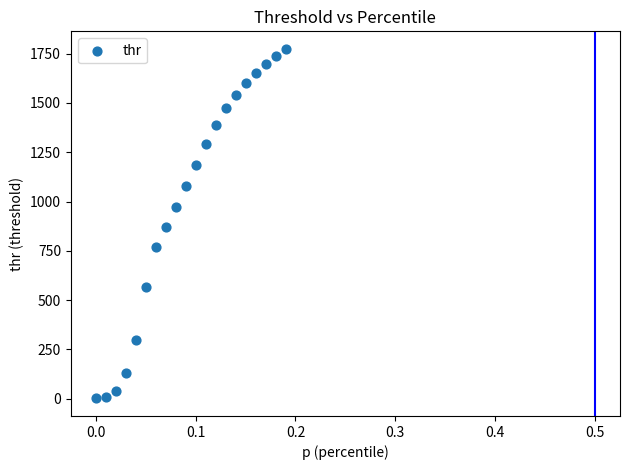

What is the range of Y values (max minus min)?

1773.4